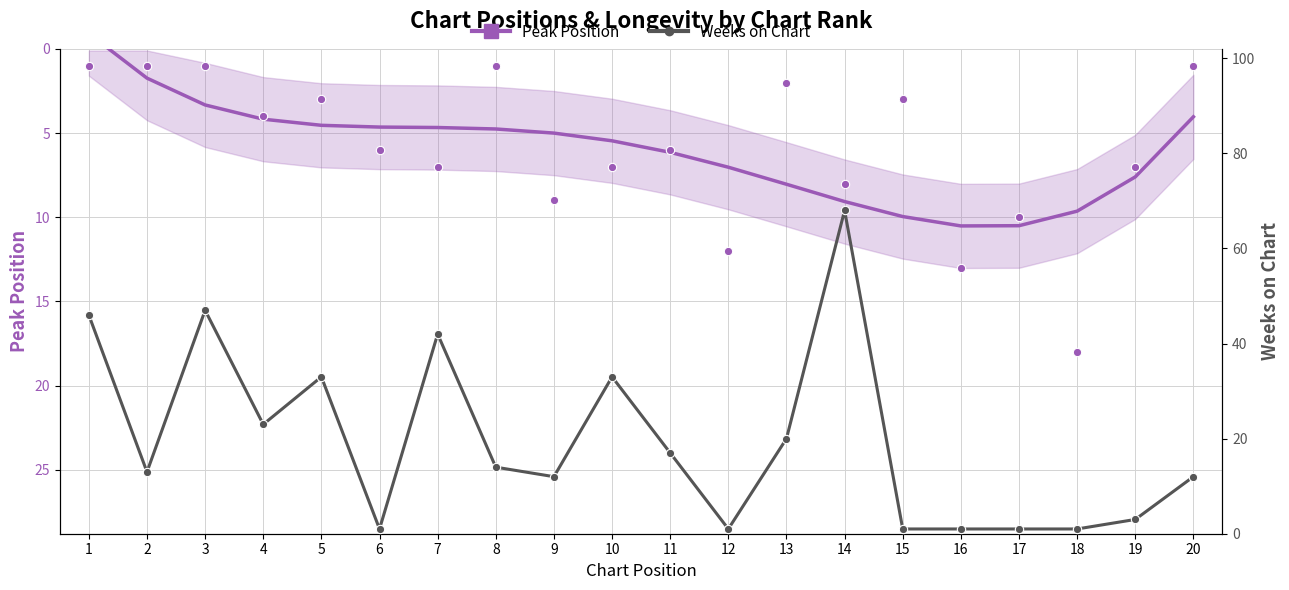

What is the sum of the Peak Position (smoothed) values at 6 and 11?

10.8